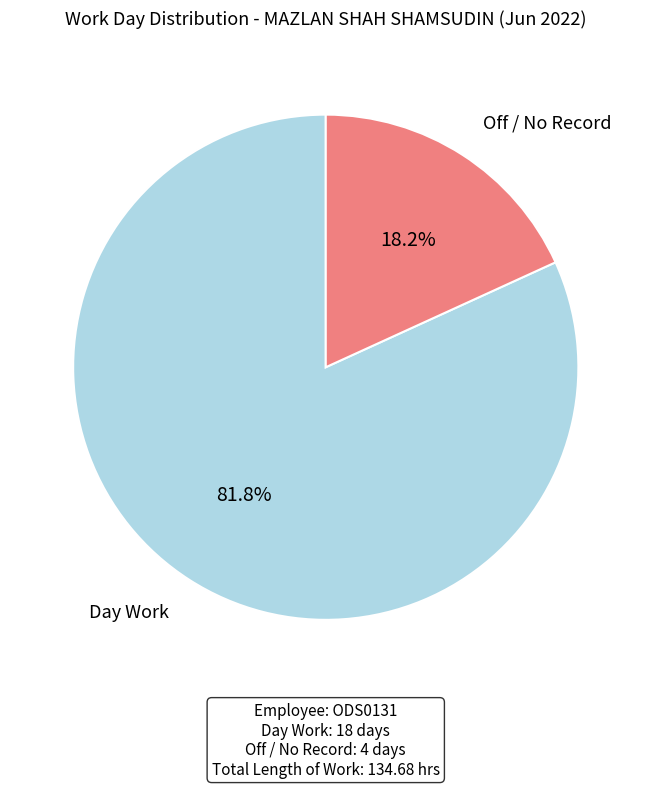

Does any single category account for the majority?

Yes